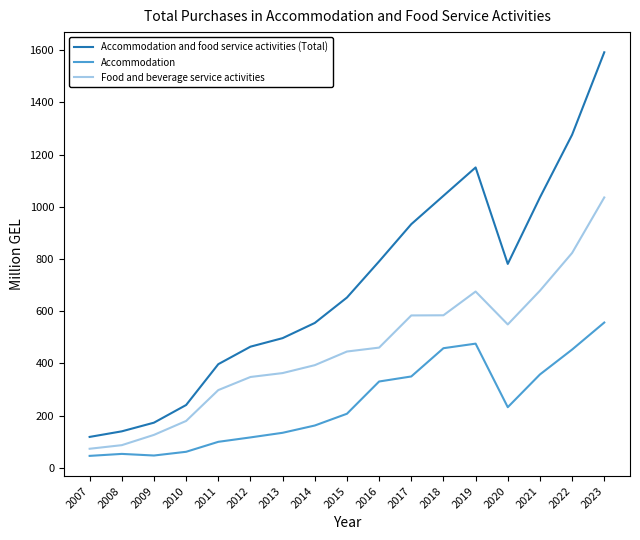

The Food and beverage service activities series shows 460.4 at 2016. True or false?

True